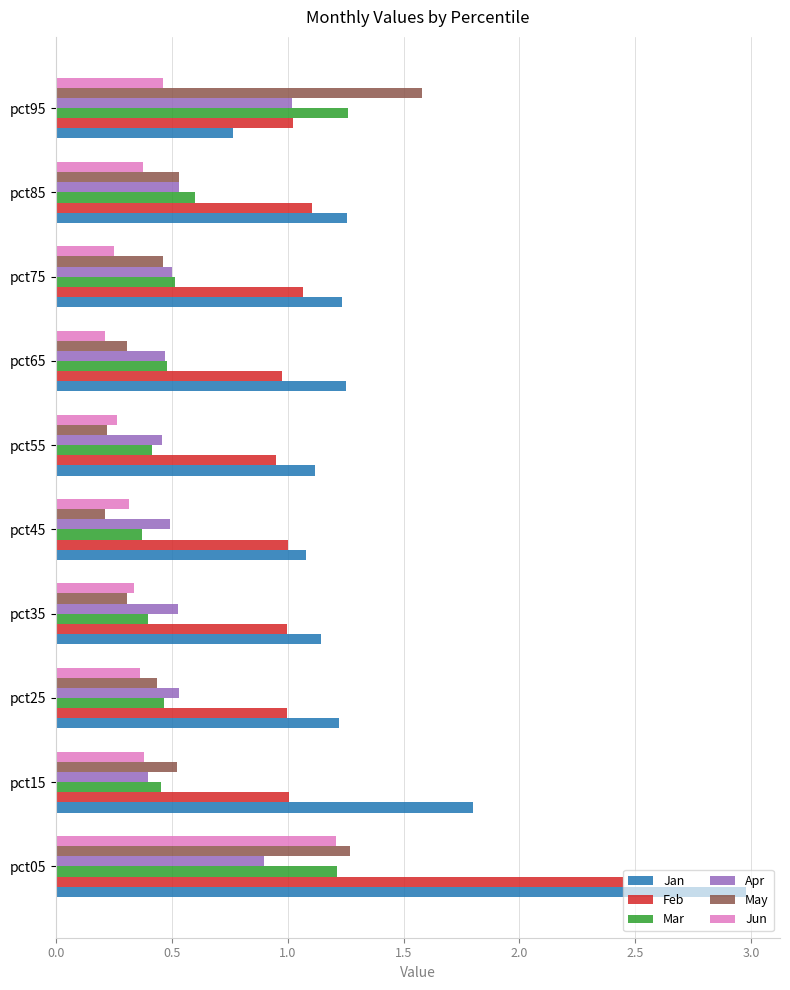

Which series has the widest spread of values?

Jan